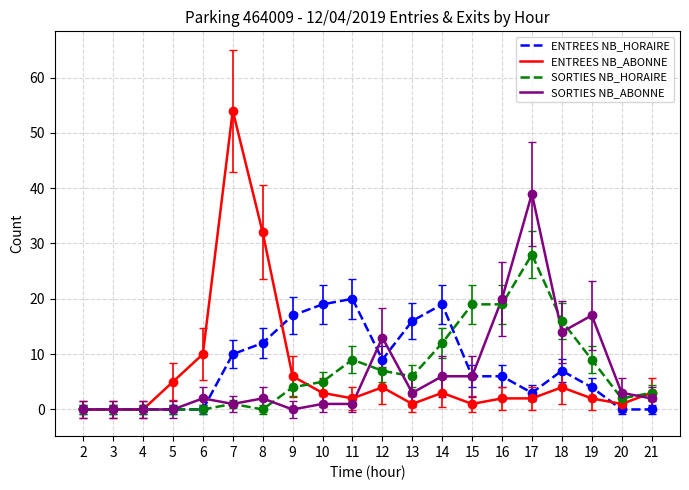

Does the chart display data point markers on the line(s)?

No